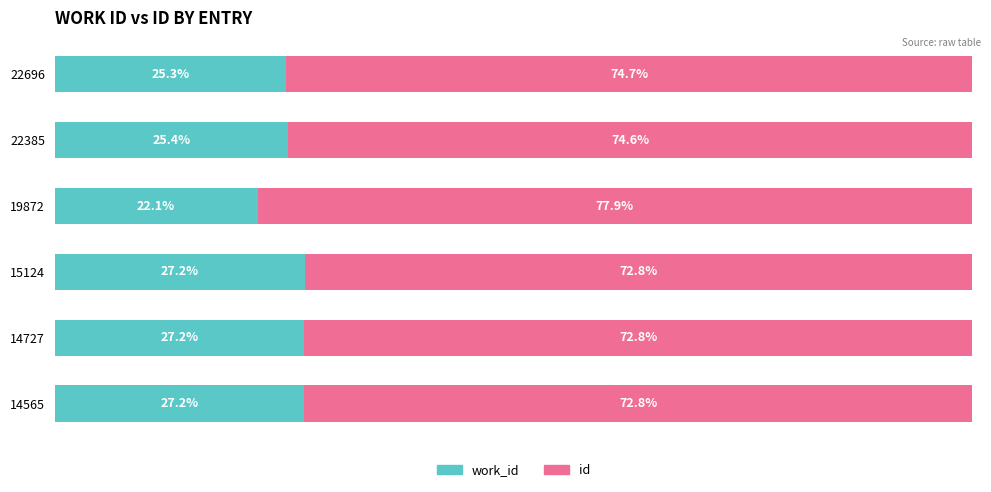

What are all the series names shown in the legend?

work_id, id